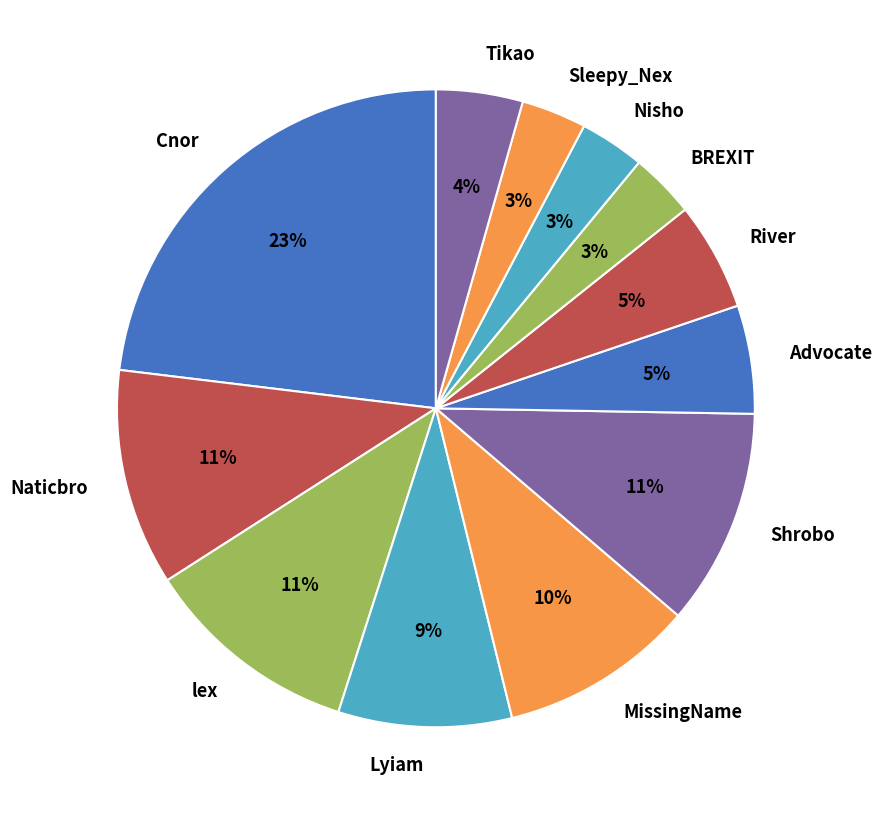

Combined, do lex and Sleepy_Nex account for over 50%?

No